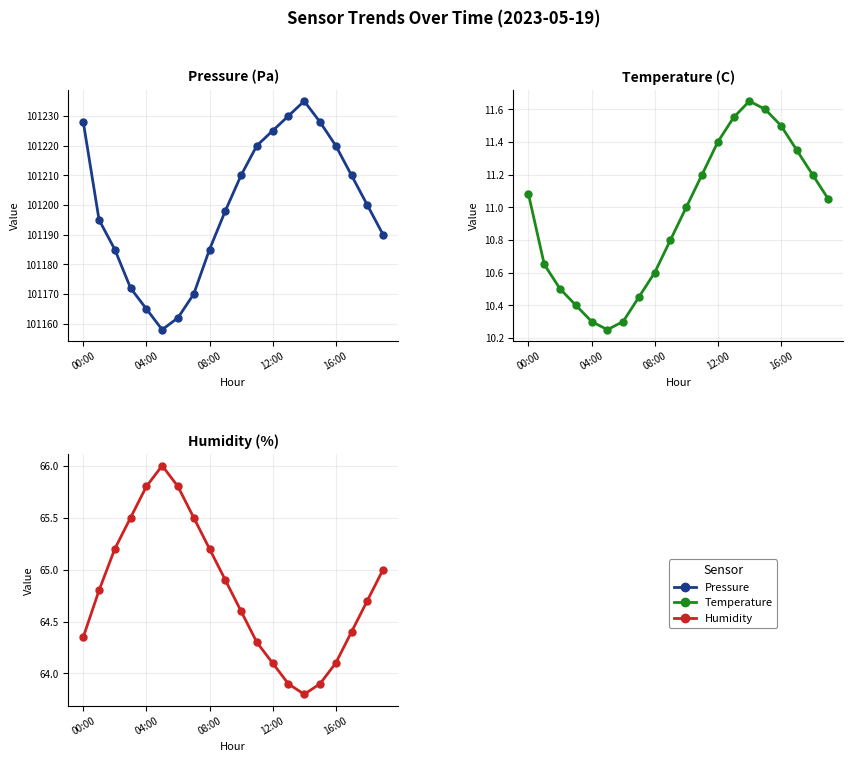

Which label corresponds to the largest value in the chart?

14